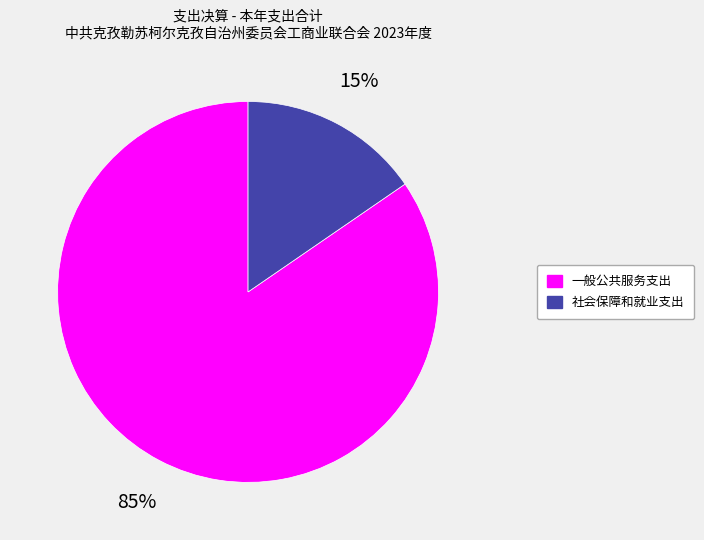

To the nearest percent, what percentage of the pie is 一般公共服务支出?

85%